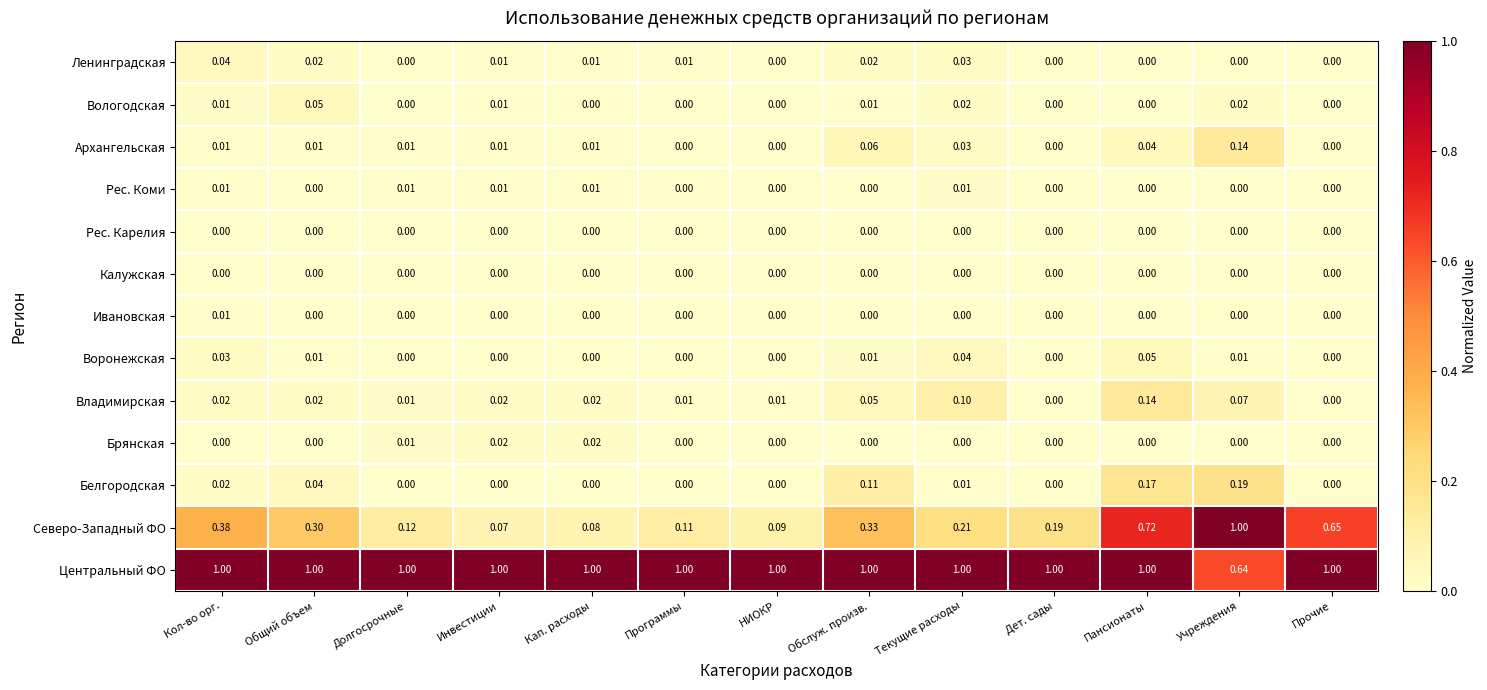

At which category is the sum across all series the highest?

Пансионаты